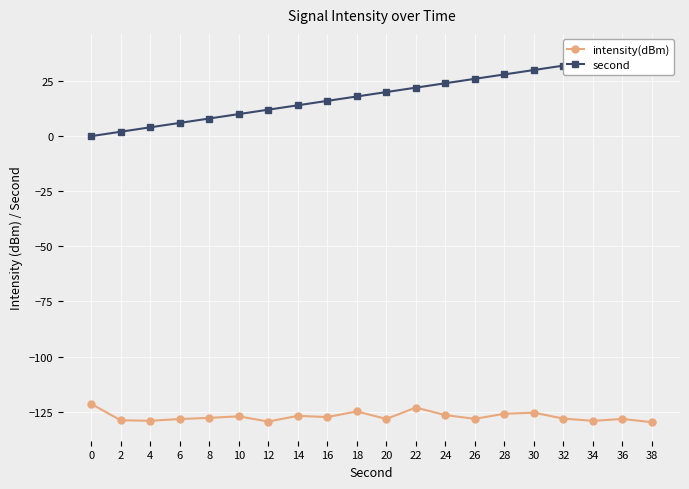

How many lines are shown in the chart?

2